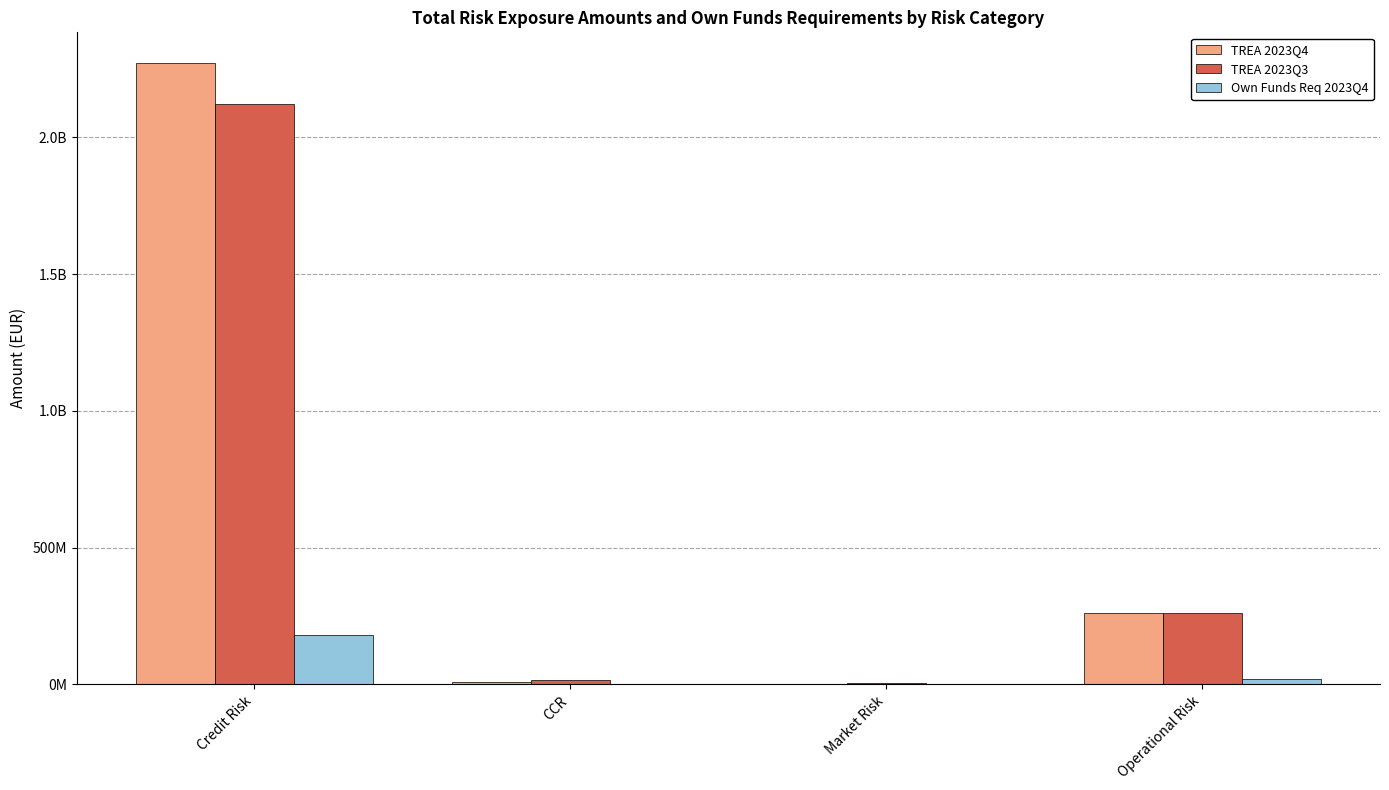

Are the bars horizontal?

No